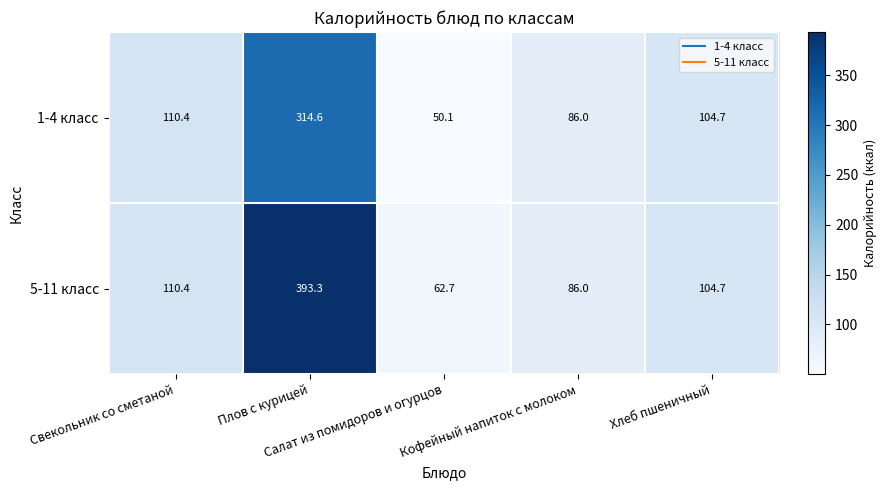

List the series in order of their peak value, lowest first.

1-4 класс, 5-11 класс